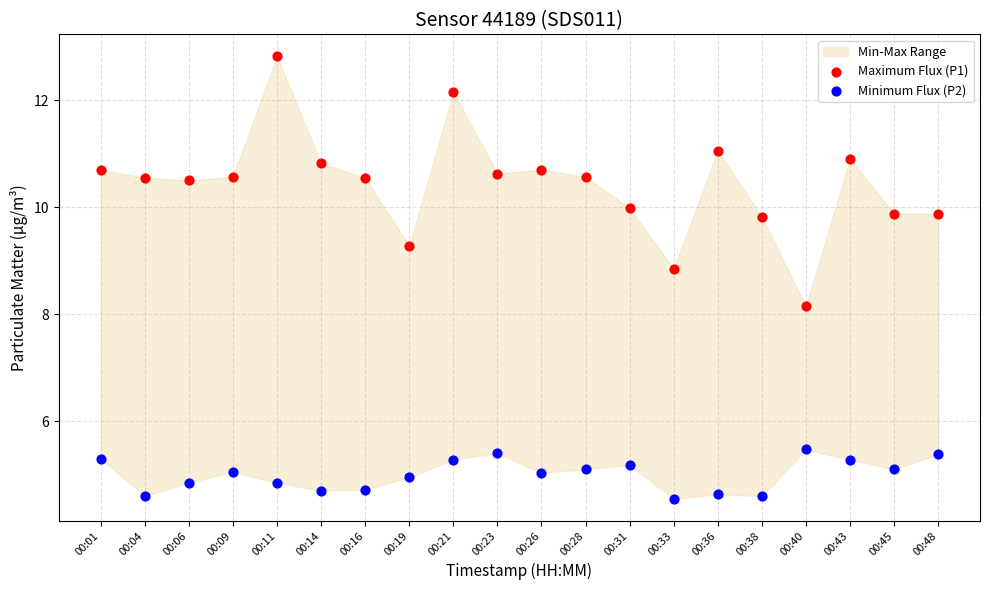

Which series has the largest Y range (max minus min)?

Maximum Flux (P1)